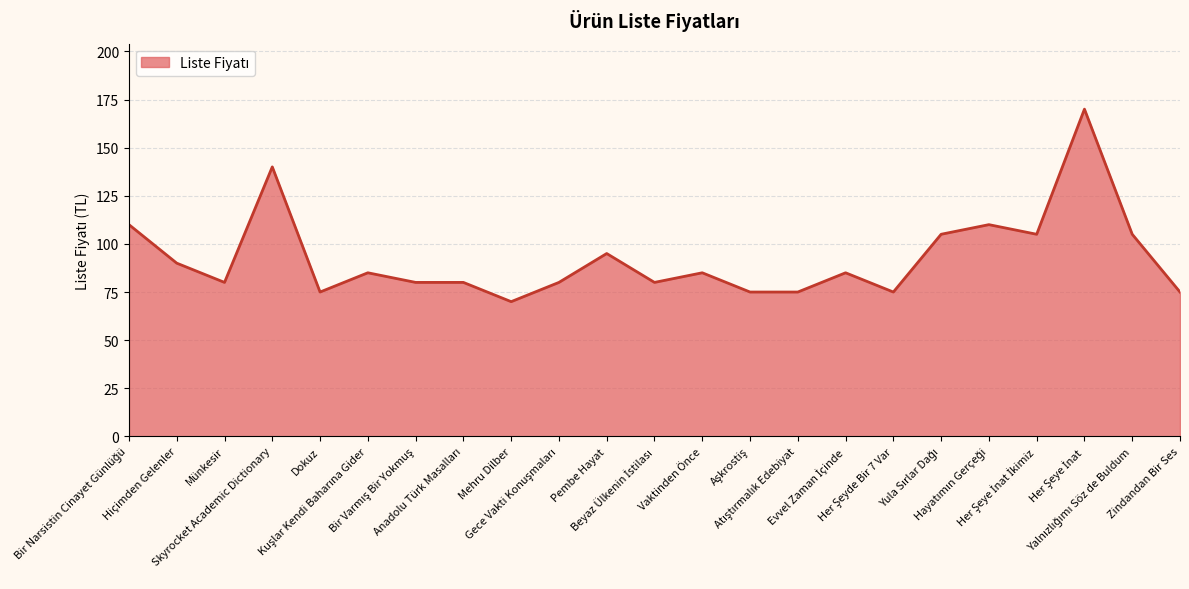

What is the greatest value displayed?

170